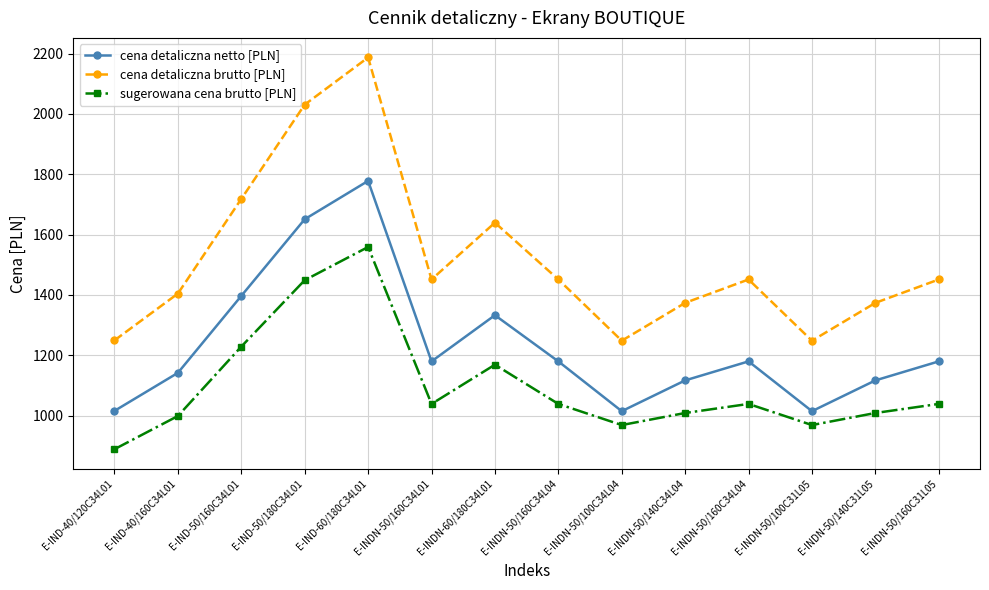

What is the label of the 2nd point from the right?

E-INDN-50/140C31L05